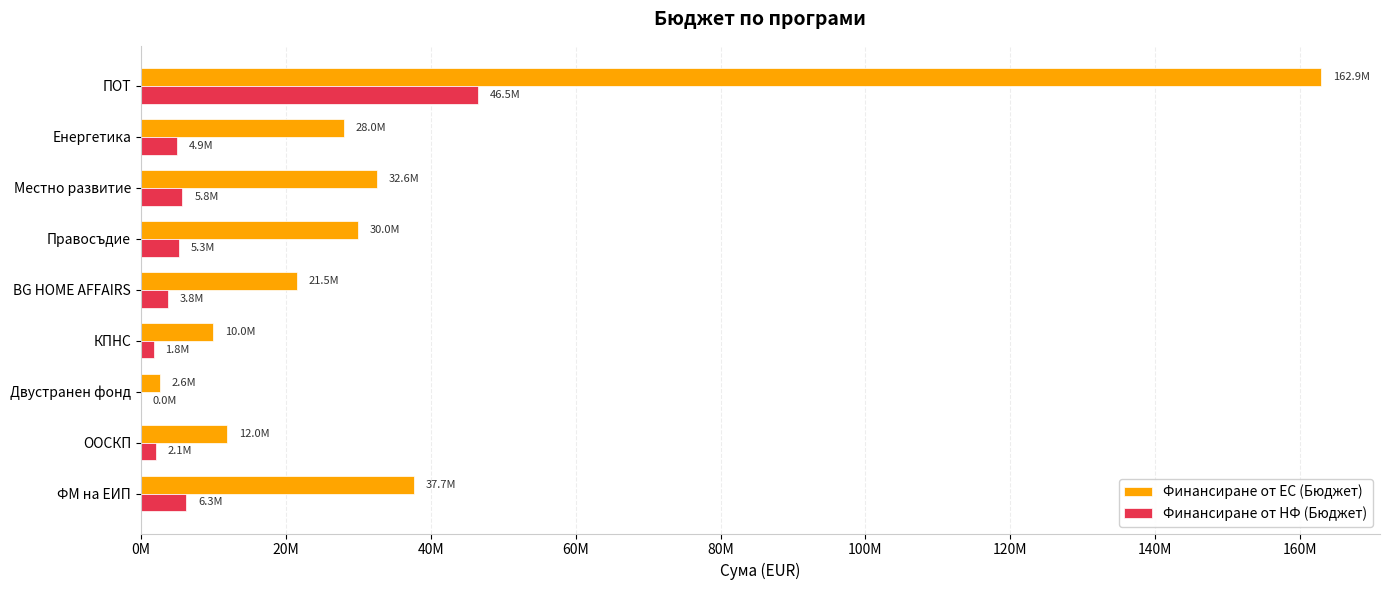

What are all the series names shown in the legend?

Финансиране от ЕС (Бюджет), Финансиране от НФ (Бюджет)